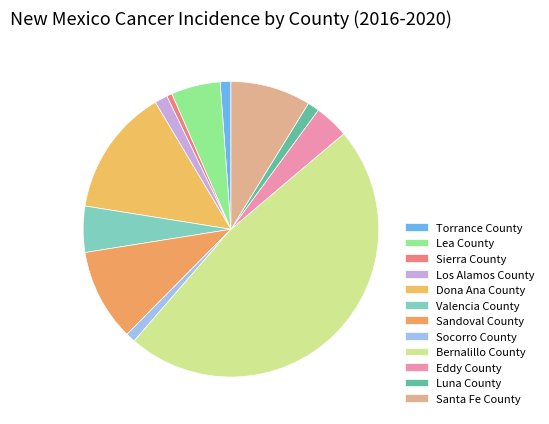

Which category has the biggest portion of the pie?

Bernalillo County